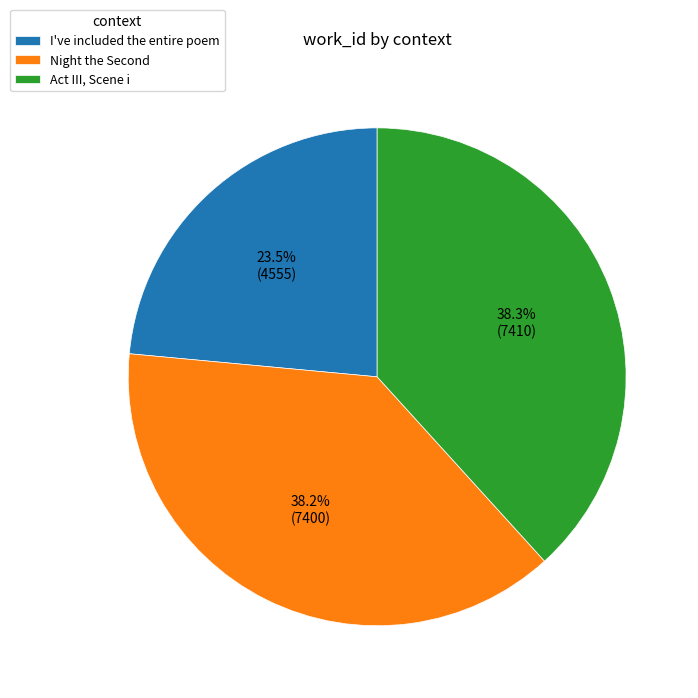

Between Act III, Scene i and I've included the entire poem, which is larger?

Act III, Scene i